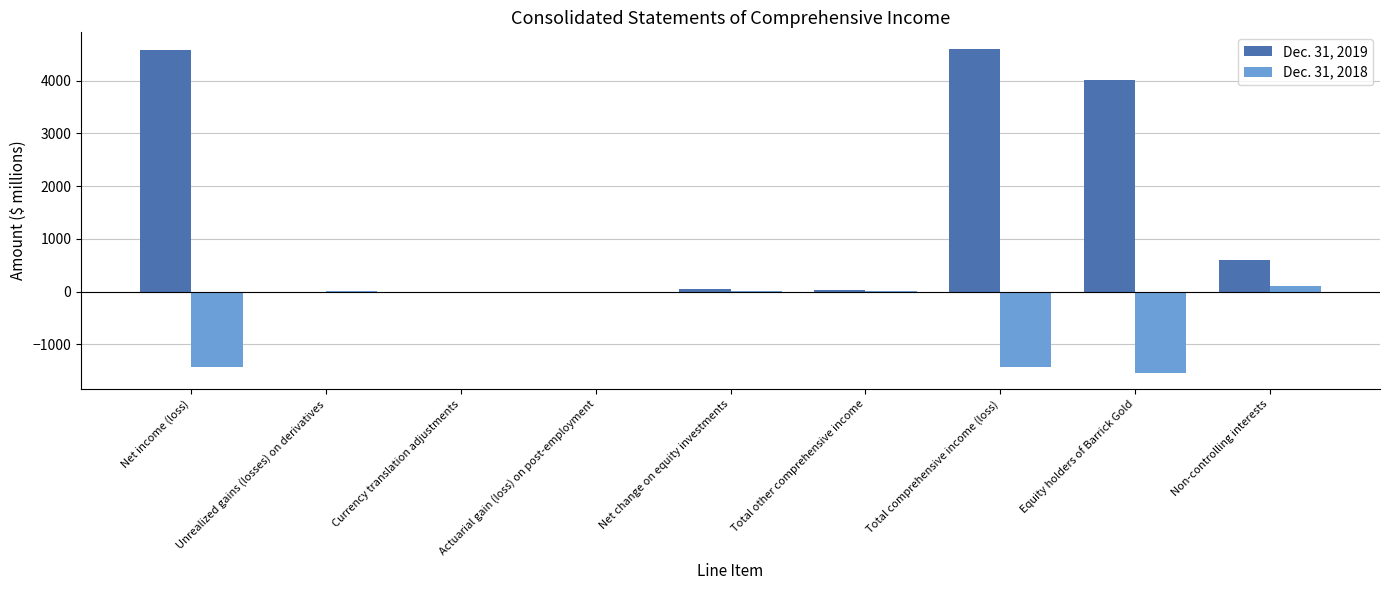

Is it true that Dec. 31, 2018 equals -1424 at Total comprehensive income (loss)?

True